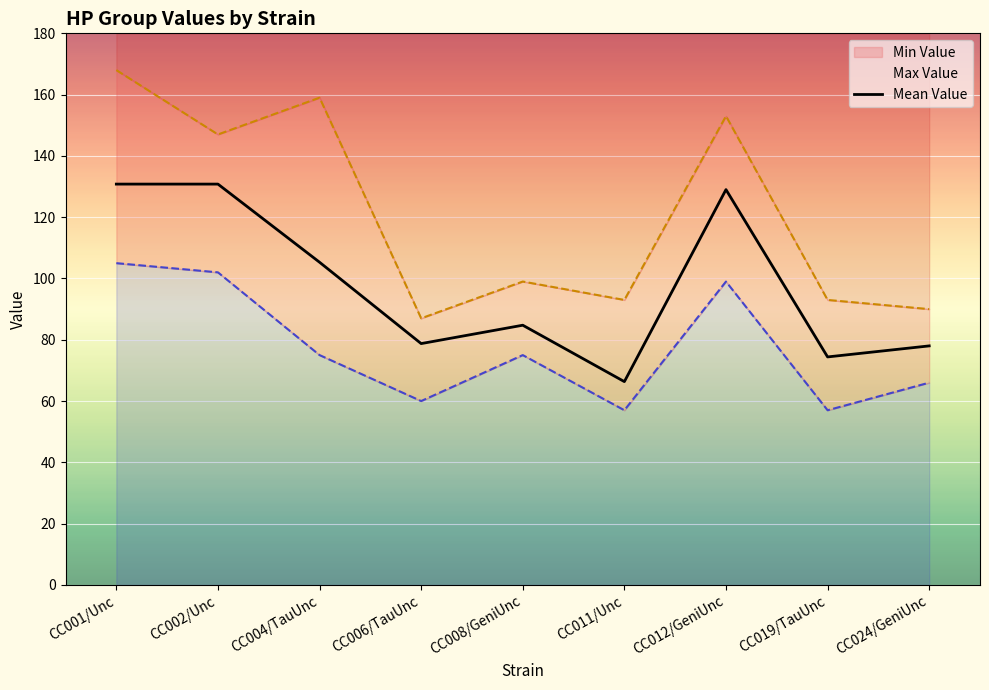

How many lines are shown in the chart?

1